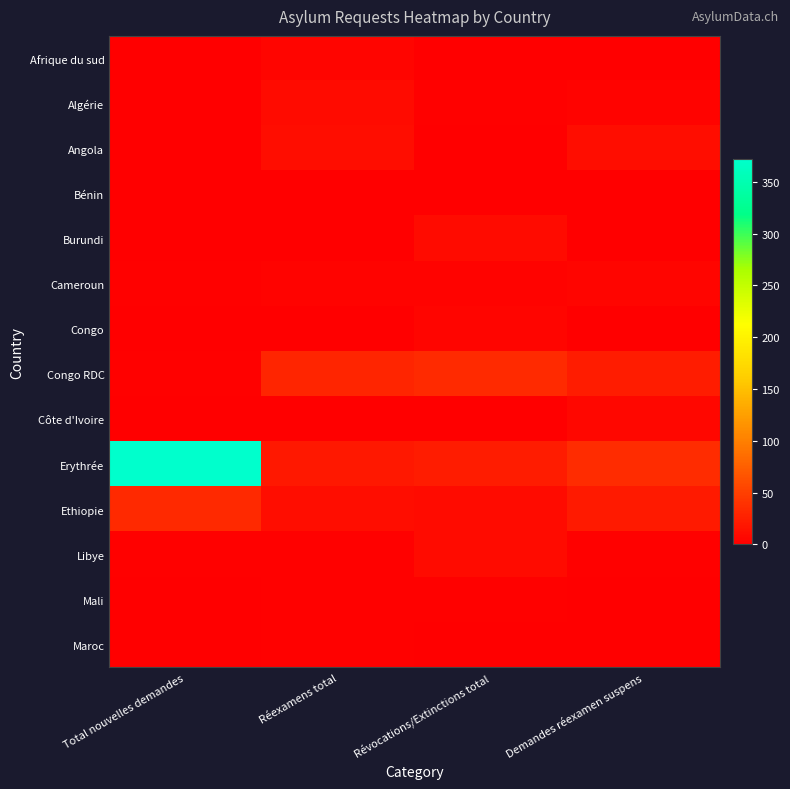

Reading right to left, extract all data points from this chart.

Afrique du sud: Demandes réexamen suspens=0	Révocations/Extinctions total=0	Réexamens total=5	Total nouvelles demandes=0
Algérie: Demandes réexamen suspens=4	Révocations/Extinctions total=2	Réexamens total=9	Total nouvelles demandes=0
Angola: Demandes réexamen suspens=11	Révocations/Extinctions total=0	Réexamens total=11	Total nouvelles demandes=0
Bénin: Demandes réexamen suspens=1	Révocations/Extinctions total=0	Réexamens total=1	Total nouvelles demandes=1
Burundi: Demandes réexamen suspens=0	Révocations/Extinctions total=10	Réexamens total=0	Total nouvelles demandes=0
Cameroun: Demandes réexamen suspens=5	Révocations/Extinctions total=3	Réexamens total=4	Total nouvelles demandes=2
Congo: Demandes réexamen suspens=1	Révocations/Extinctions total=5	Réexamens total=1	Total nouvelles demandes=1
Congo RDC: Demandes réexamen suspens=23	Révocations/Extinctions total=34	Réexamens total=30	Total nouvelles demandes=2
Côte d'Ivoire: Demandes réexamen suspens=6	Révocations/Extinctions total=0	Réexamens total=1	Total nouvelles demandes=1
Erythrée: Demandes réexamen suspens=36	Révocations/Extinctions total=22	Réexamens total=19	Total nouvelles demandes=372
Ethiopie: Demandes réexamen suspens=21	Révocations/Extinctions total=10	Réexamens total=11	Total nouvelles demandes=32
Libye: Demandes réexamen suspens=2	Révocations/Extinctions total=9	Réexamens total=2	Total nouvelles demandes=2
Mali: Demandes réexamen suspens=0	Révocations/Extinctions total=2	Réexamens total=2	Total nouvelles demandes=0
Maroc: Demandes réexamen suspens=1	Révocations/Extinctions total=0	Réexamens total=2	Total nouvelles demandes=1